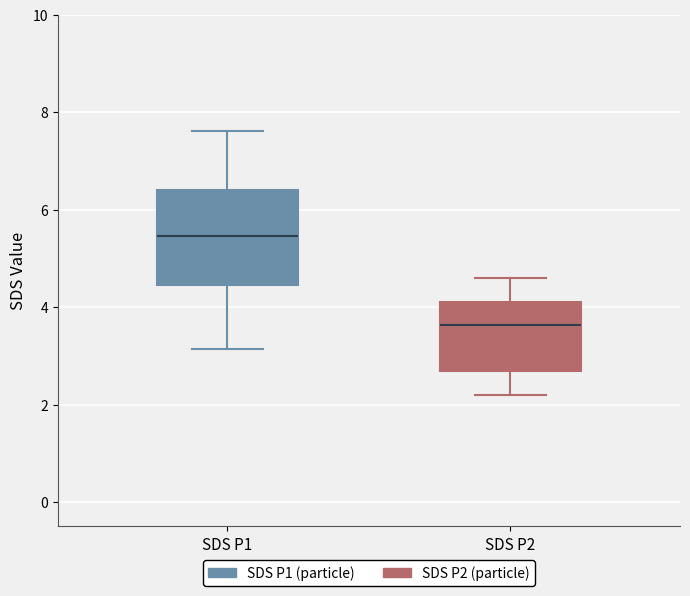

Reading left to right, read every box against the y-axis: the position of its median line, the range the box covers, and the ends of its whiskers. The values are not printed on the chart, so give them approximately, as read against the axis.

SDS P1: median 5.4, box 4.4 to 6.4, whiskers 3.2 to 7.6
SDS P2: median 3.6, box 2.8 to 4.2, whiskers 2.2 to 4.6